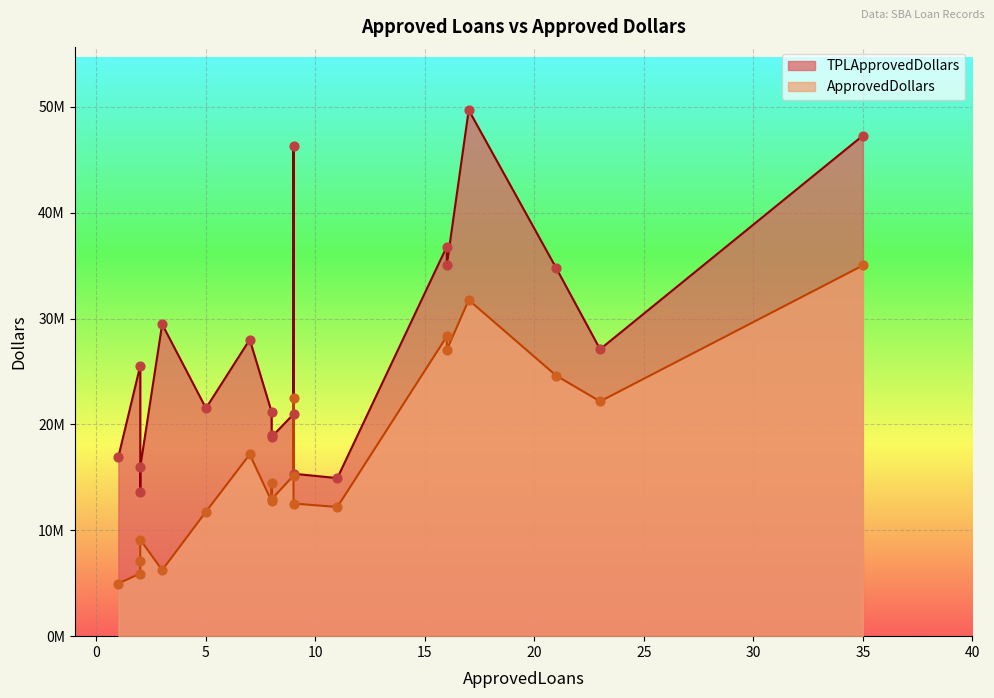

What is the total value across all series at 9?

68797884